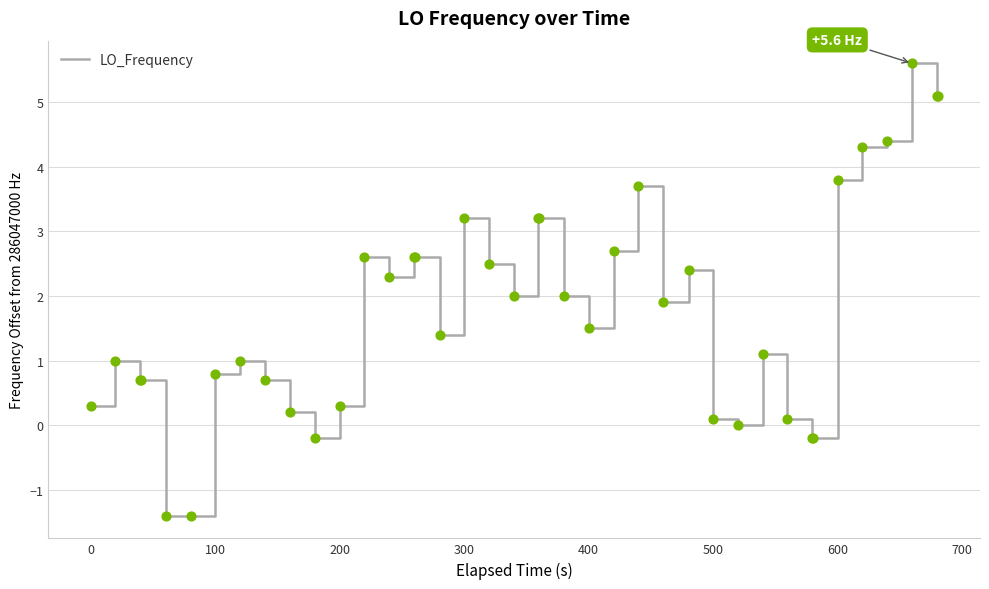

What is the maximum value shown in the chart?

5.6